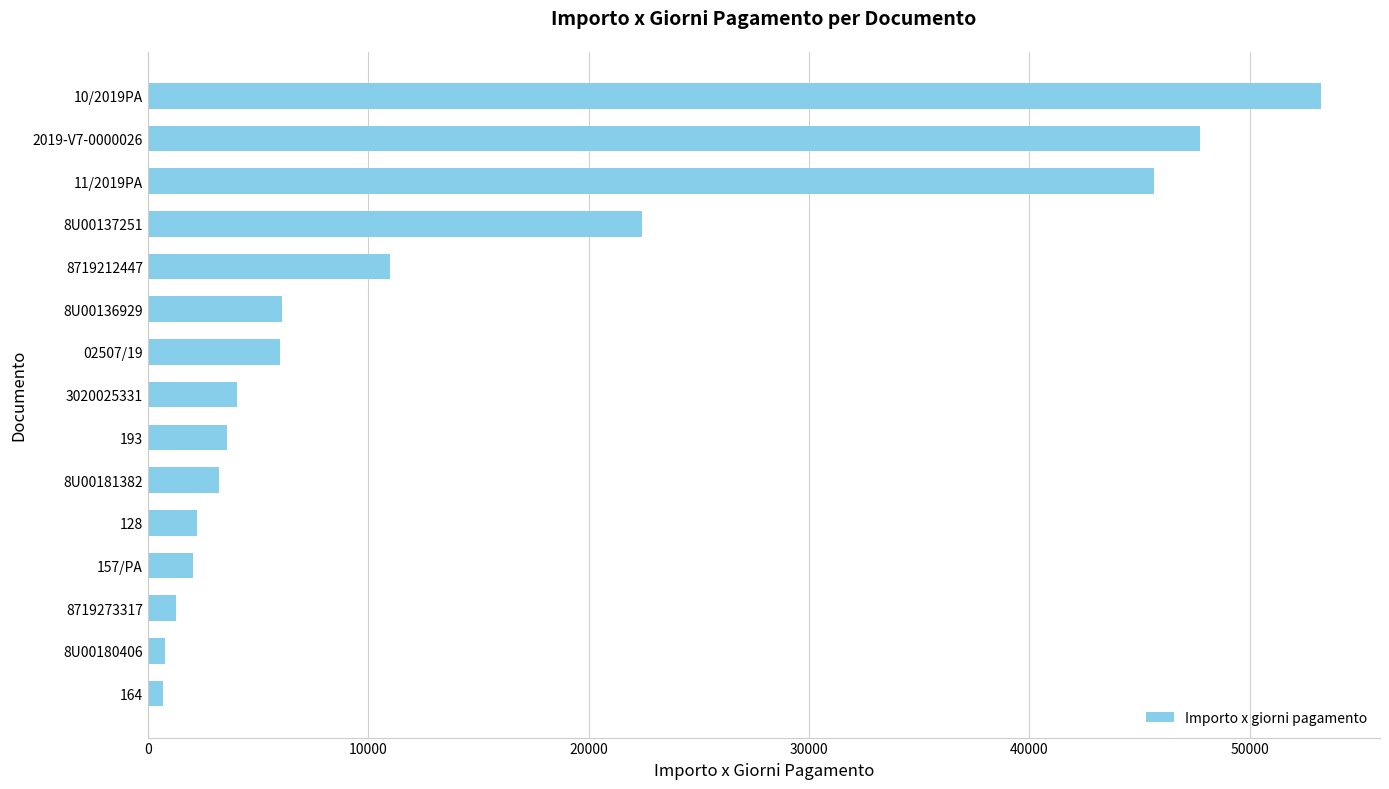

What is the greatest value displayed?

53244.0